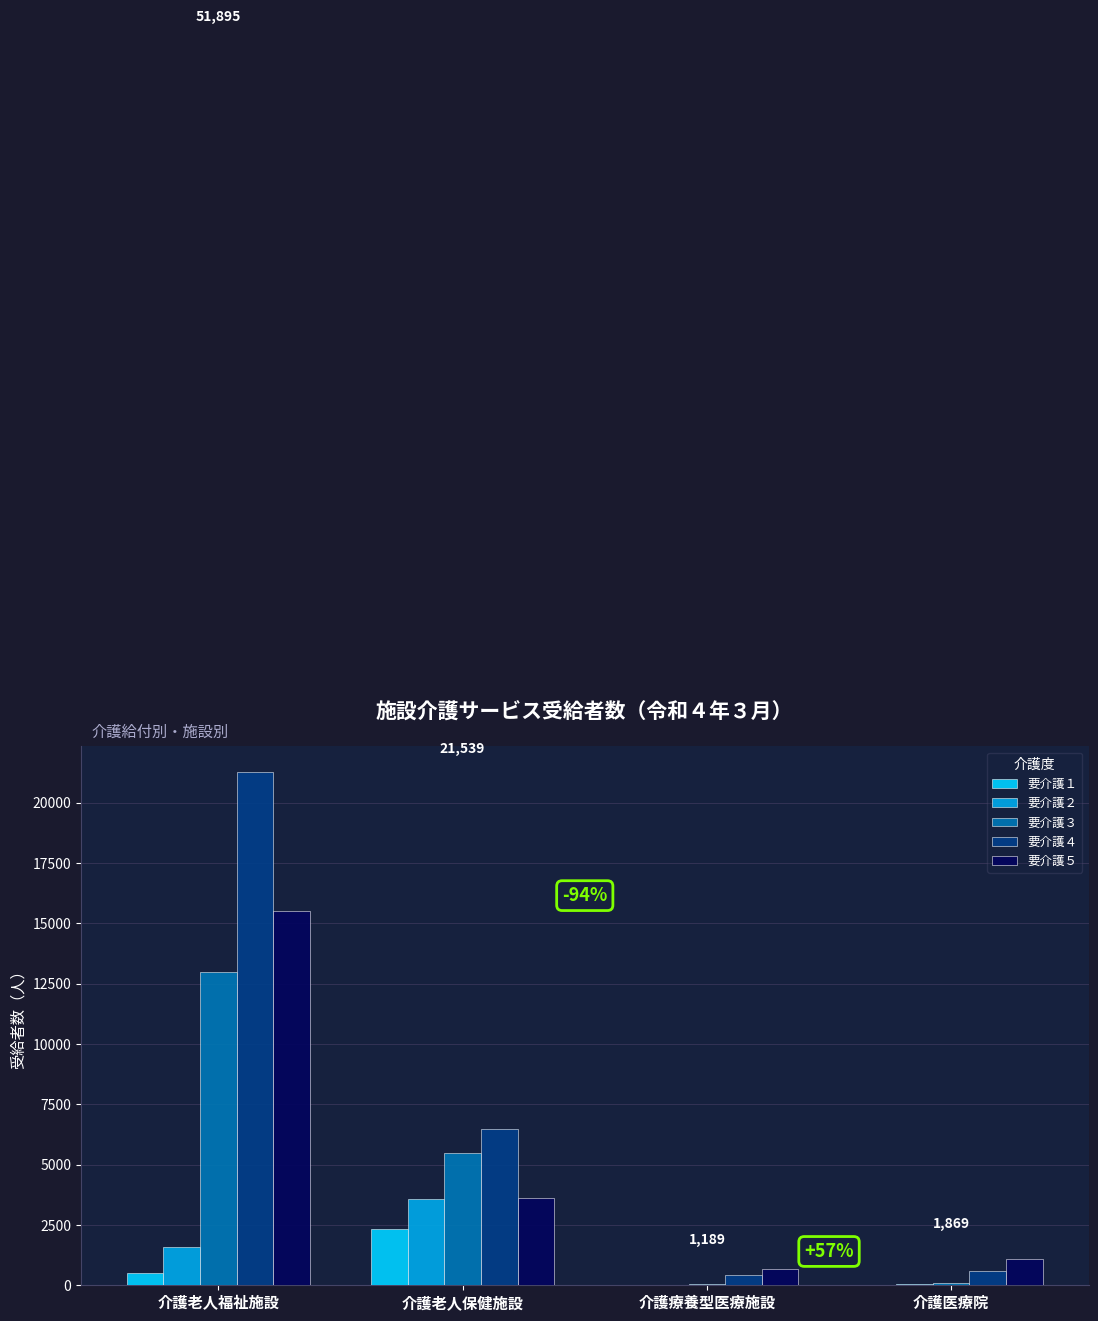

Which series changed the most between 介護療養型医療施設 and 介護医療院?

要介護５